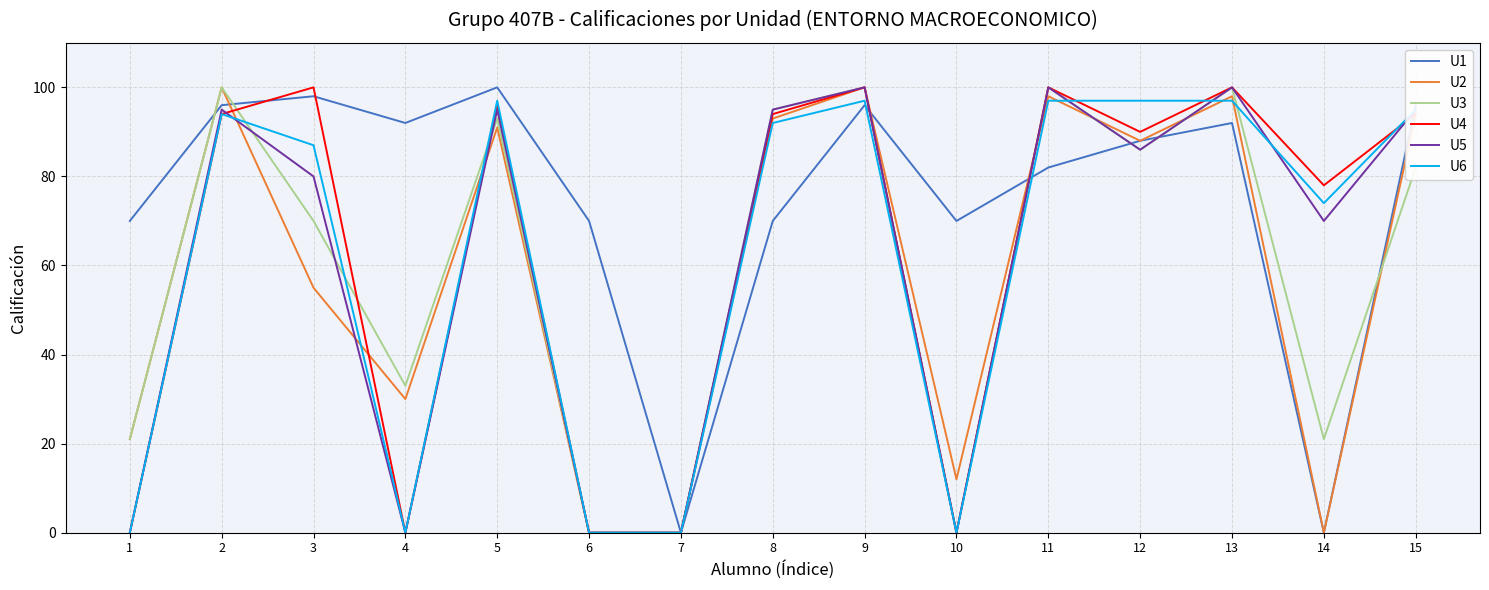

Does the chart display data point markers on the line(s)?

No